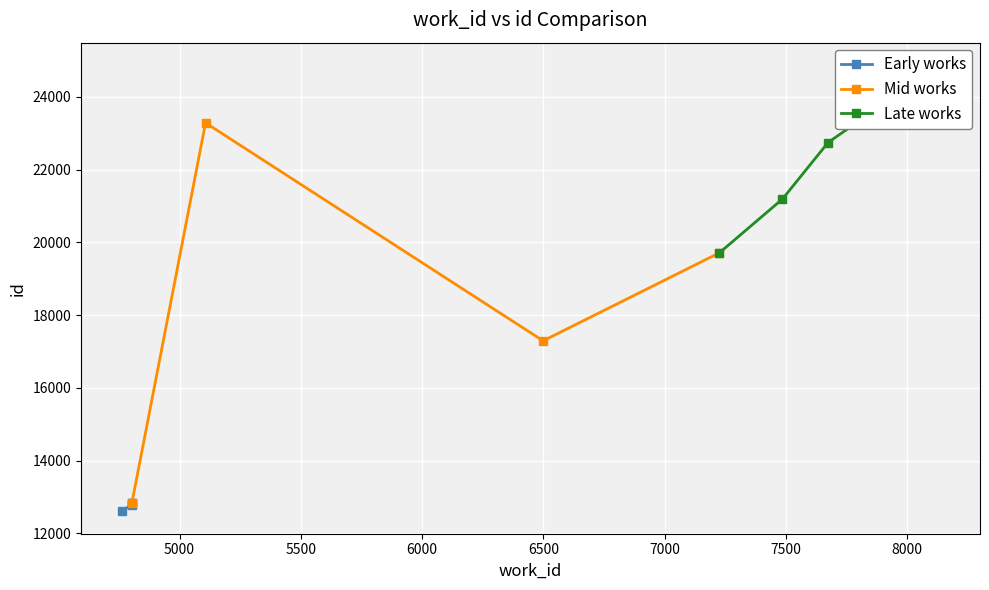

What is the value of the Mid works point at the 2nd from the left?

23284